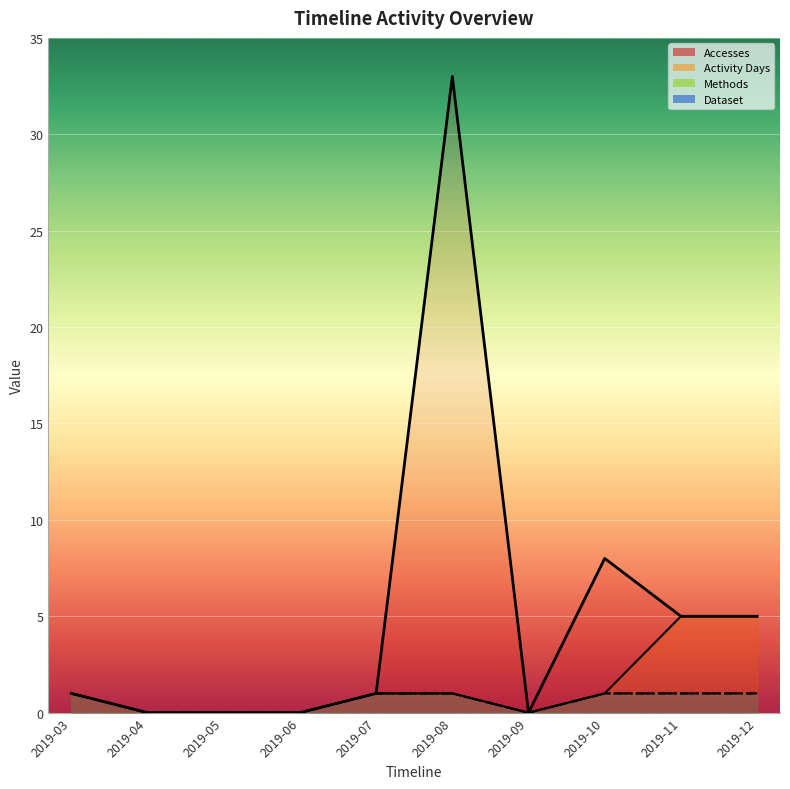

What is the greatest value displayed?

33